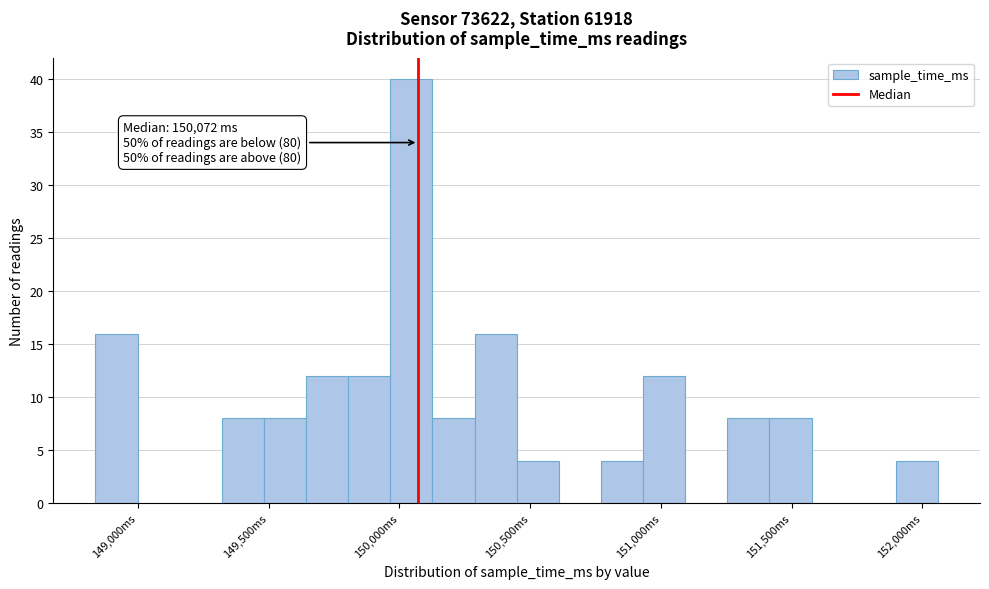

Around what value on the x-axis is the tallest bar? Give the approximate position of its centre, as read against the axis.

150050